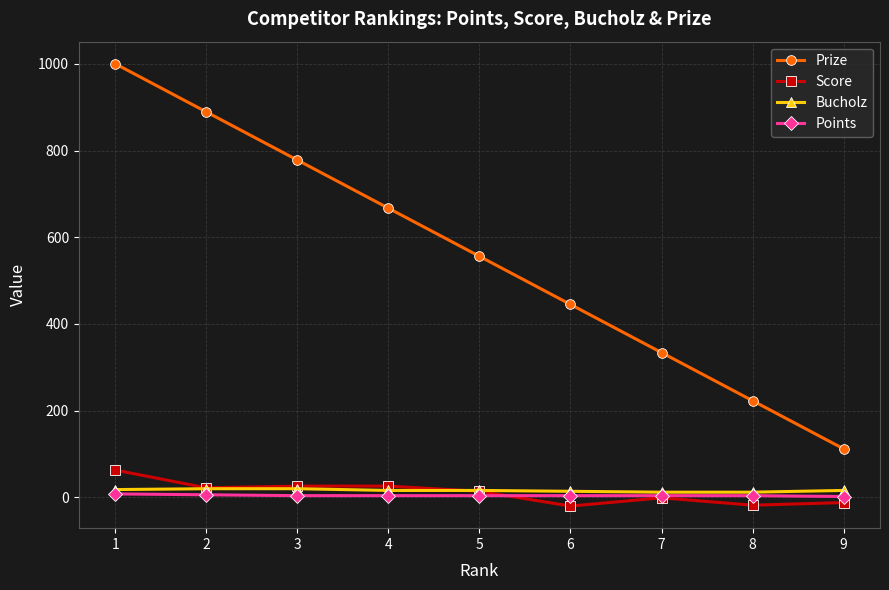

What is the spread (max minus min) of values at 3?

774